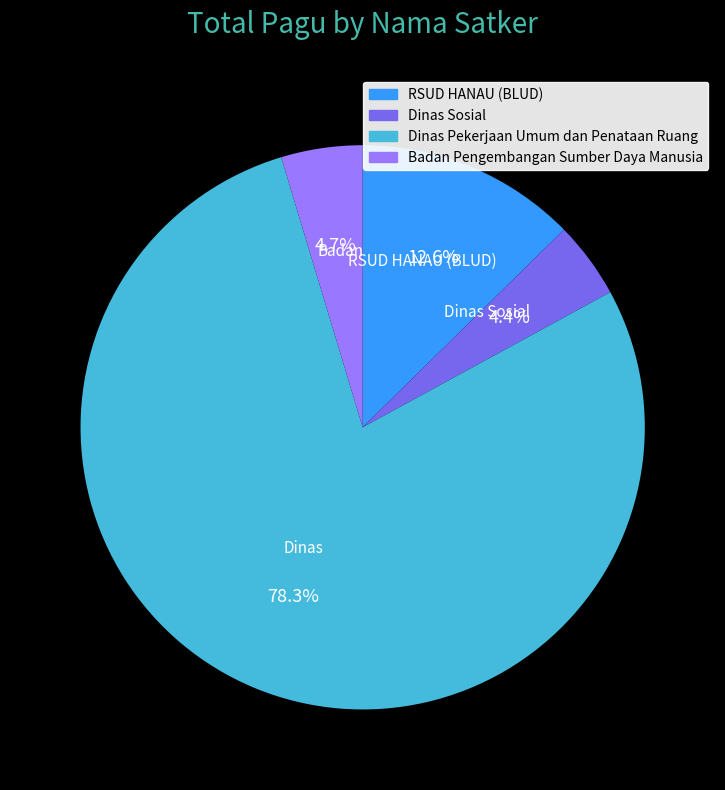

What percentage is the RSUD HANAU (BLUD) slice, to the nearest percent?

13%